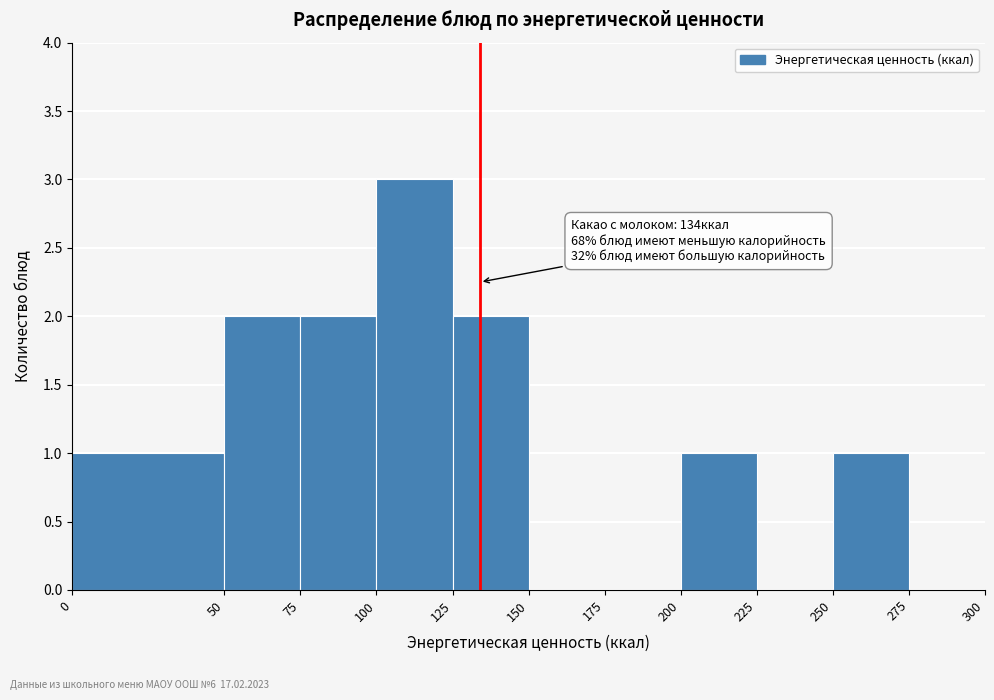

Over which range of the x-axis is the bar tallest?

100 to 125